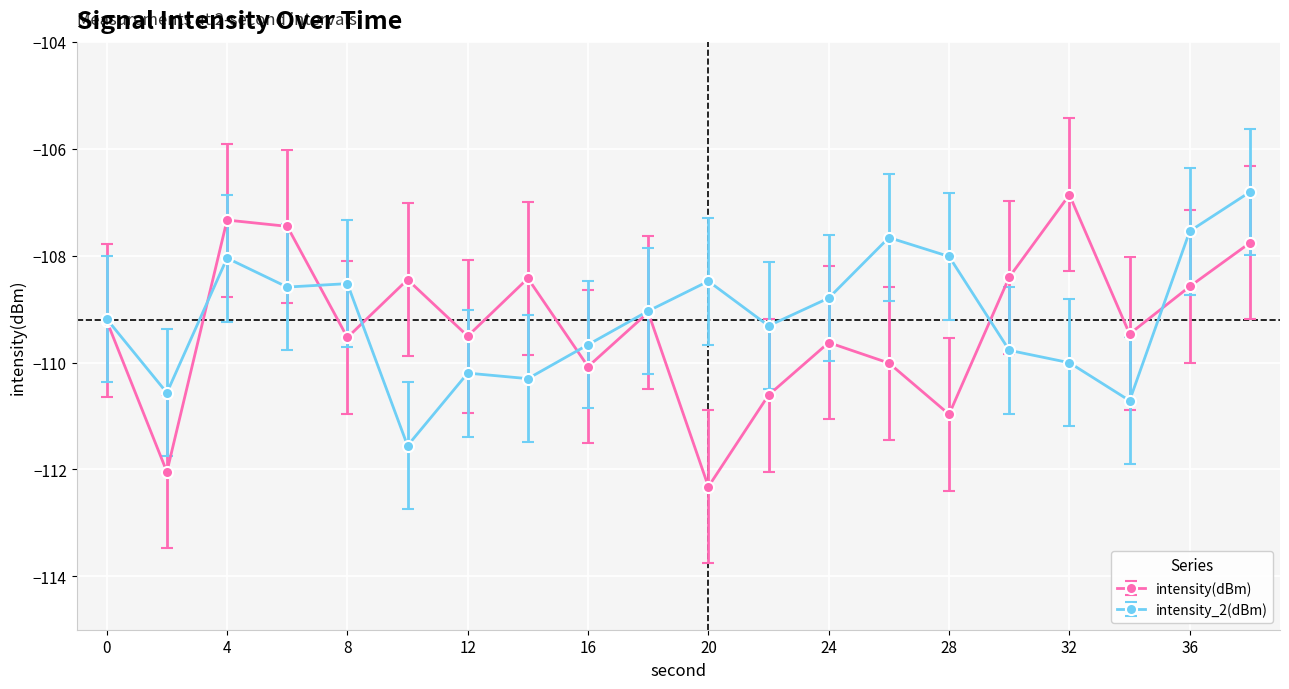

What is the highest value of the intensity_2(dBm) series?

-106.8